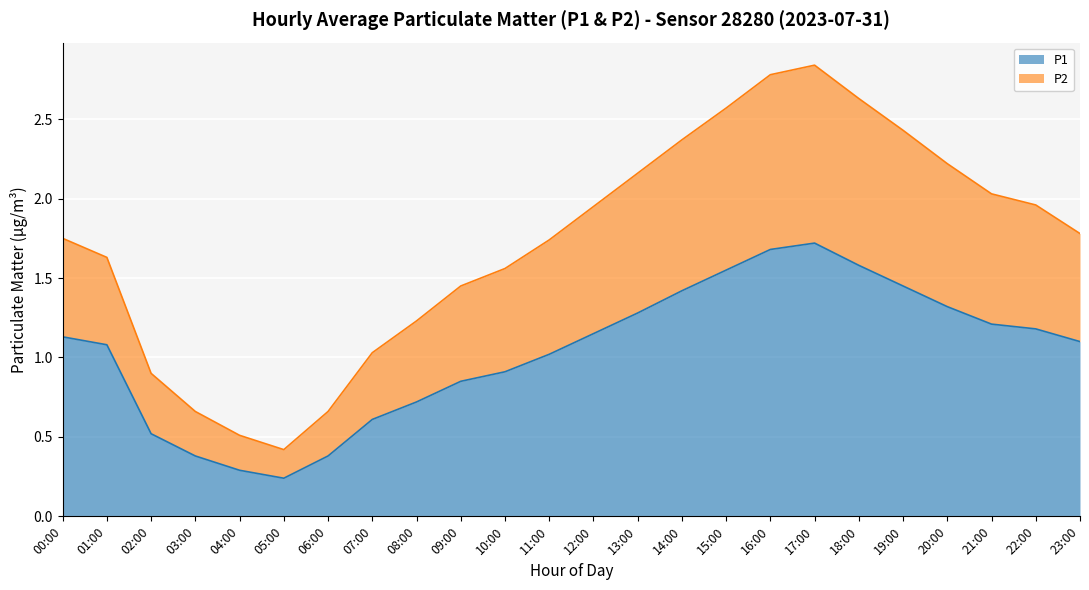

True or false: P2 has more than 2 interior local peaks.

False